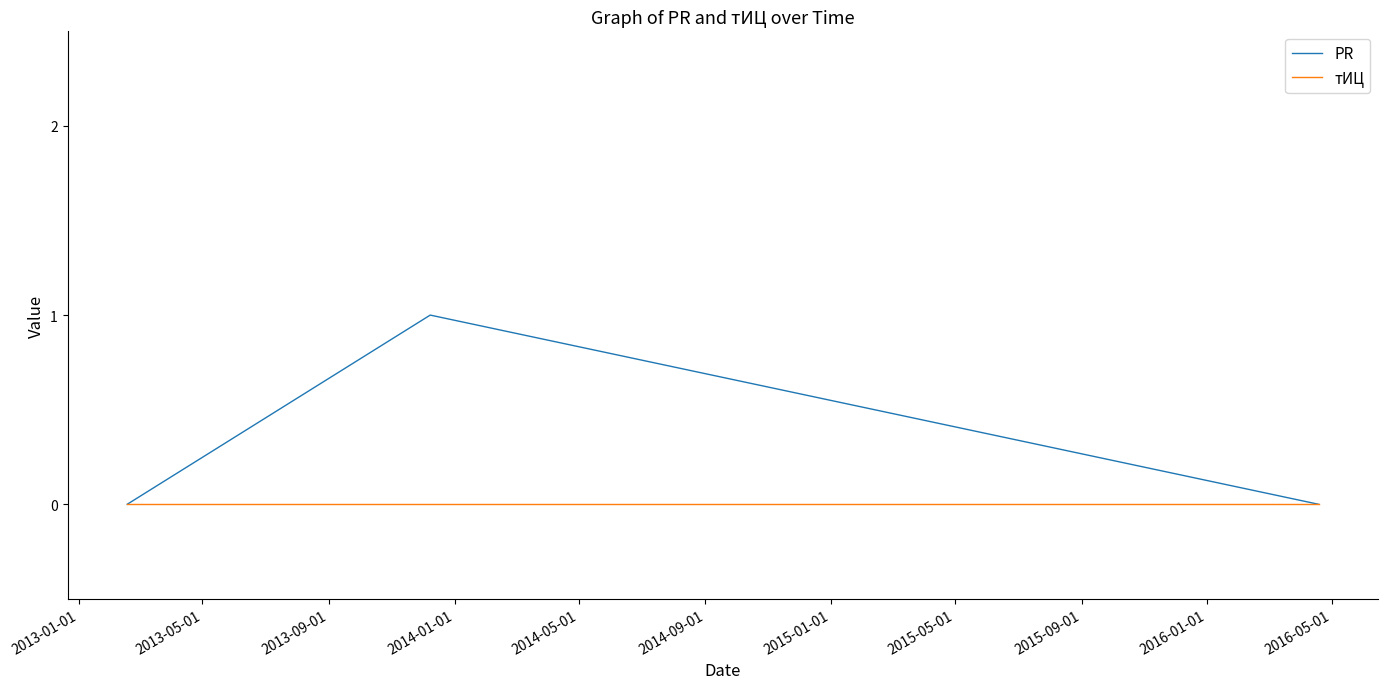

How many lines are shown in the chart?

2